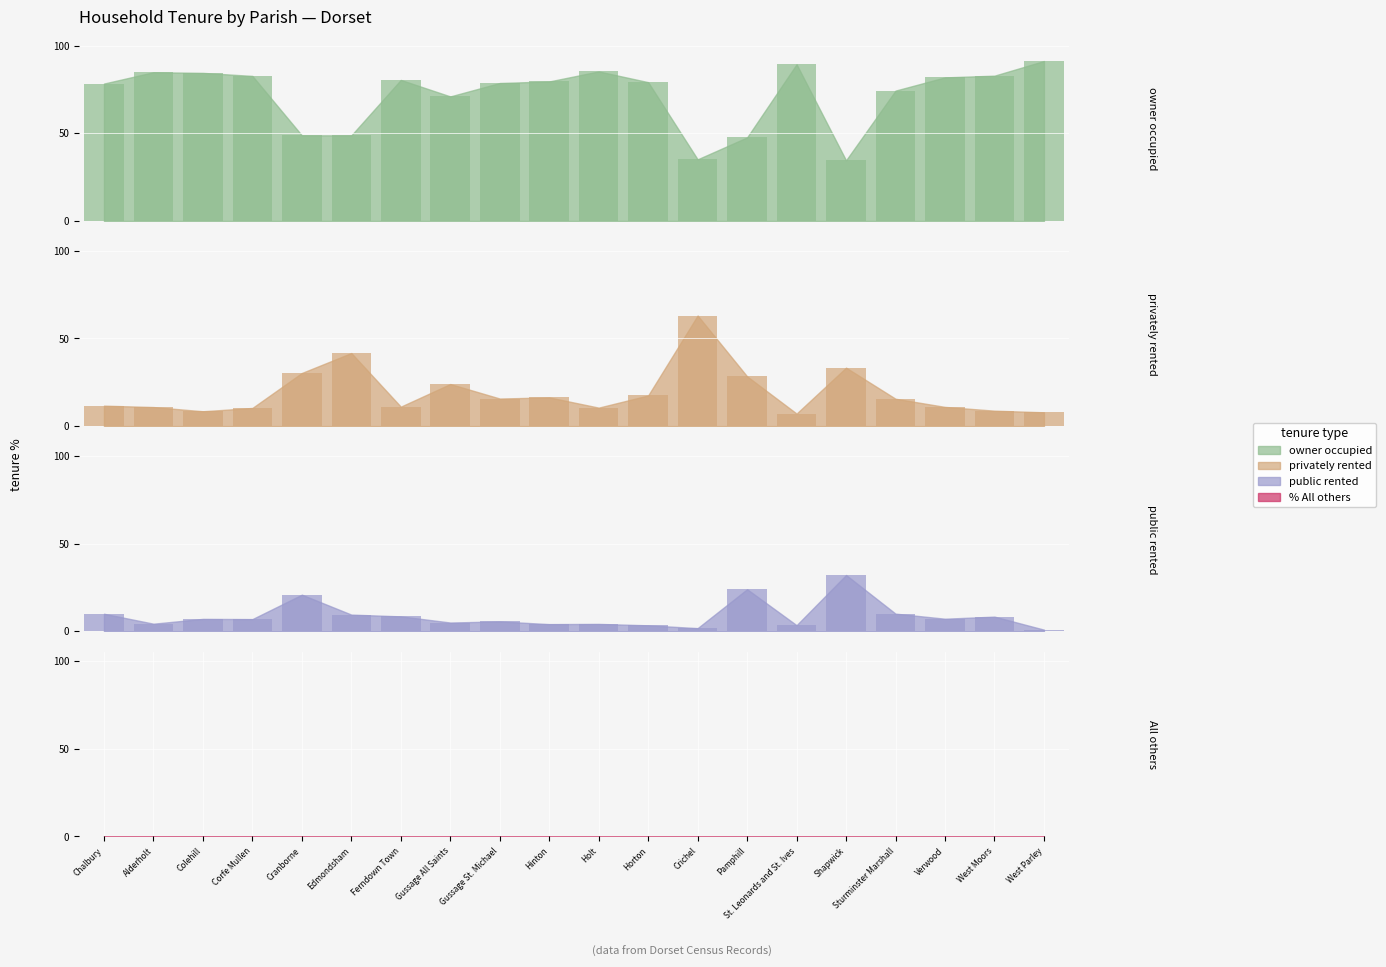

Reading left to right, what are all the values shown in this chart?

% of housholds owner occupied: Chalbury=78.3	Alderholt=84.8	Colehill=84.4	Corfe Mullen=82.7	Cranborne=48.8	Edmondsham=48.8	Ferndown Town=80.4	Gussage All Saints=71.0	Gussage St. Michael=78.7	Hinton=79.5	Holt=85.2	Horton=79.1	Crichel=35.1	Pamphill=47.6	St. Leonards and St. Ives=89.3	Shapwick=34.6	Sturminster Marshall=74.3	Verwood=81.8	West Moors=82.8	West Parley=91.2
% of households privately rented: Chalbury=11.7	Alderholt=10.9	Colehill=8.5	Corfe Mullen=10.4	Cranborne=30.3	Edmondsham=41.7	Ferndown Town=11.1	Gussage All Saints=24.0	Gussage St. Michael=15.7	Hinton=16.4	Holt=10.5	Horton=17.5	Crichel=63.1	Pamphill=28.4	St. Leonards and St. Ives=7.2	Shapwick=33.3	Sturminster Marshall=15.6	Verwood=10.9	West Moors=8.8	West Parley=7.9
% of households public rented: Chalbury=10.0	Alderholt=4.3	Colehill=7.1	Corfe Mullen=7.0	Cranborne=20.9	Edmondsham=9.5	Ferndown Town=8.5	Gussage All Saints=5.0	Gussage St. Michael=5.6	Hinton=4.1	Holt=4.2	Horton=3.4	Crichel=1.8	Pamphill=24.0	St. Leonards and St. Ives=3.5	Shapwick=32.1	Sturminster Marshall=10.1	Verwood=7.2	West Moors=8.4	West Parley=0.9
% All others: Chalbury=0.0	Alderholt=0.0	Colehill=0.0	Corfe Mullen=0.0	Cranborne=0.0	Edmondsham=0.0	Ferndown Town=0.0	Gussage All Saints=0.0	Gussage St. Michael=0.0	Hinton=0.0	Holt=0.0	Horton=0.0	Crichel=0.0	Pamphill=0.0	St. Leonards and St. Ives=0.0	Shapwick=0.0	Sturminster Marshall=0.0	Verwood=0.0	West Moors=0.0	West Parley=0.0